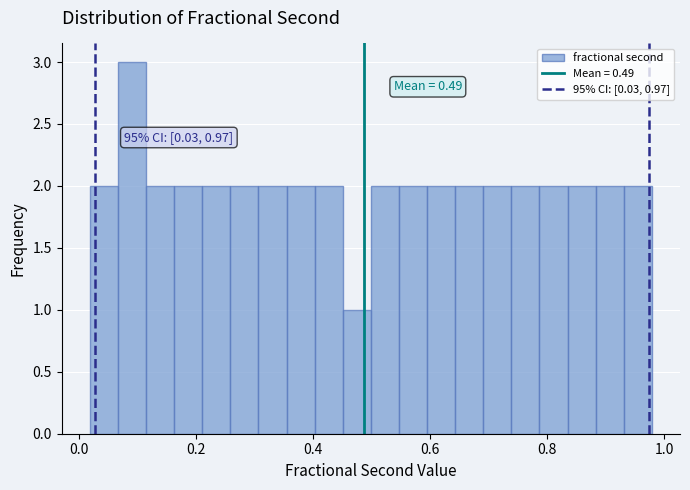

Read against the x-axis, roughly where is the centre of the tallest bar?

0.10